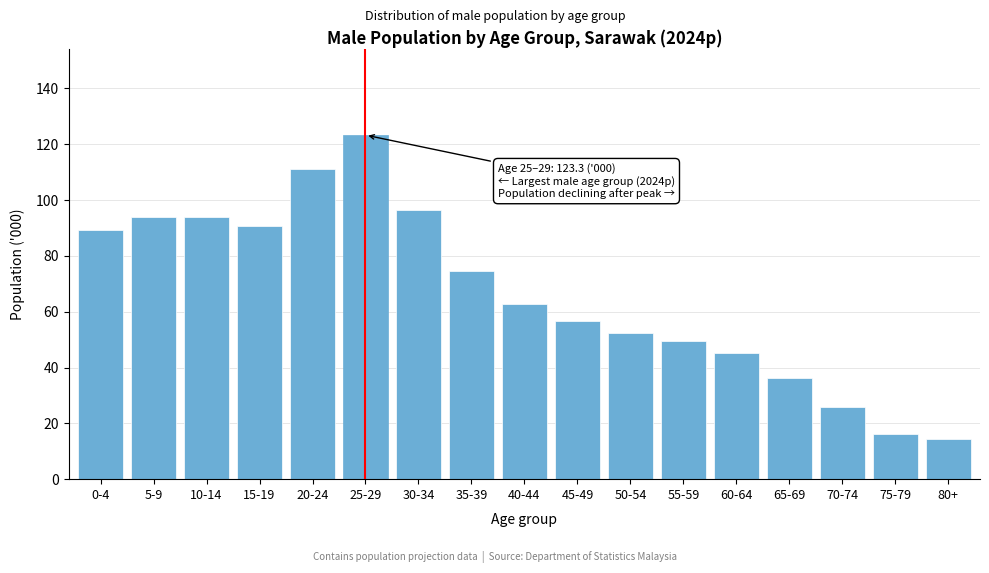

Approximately how many times larger is the value at 10-14 compared to 25-29?

0.8